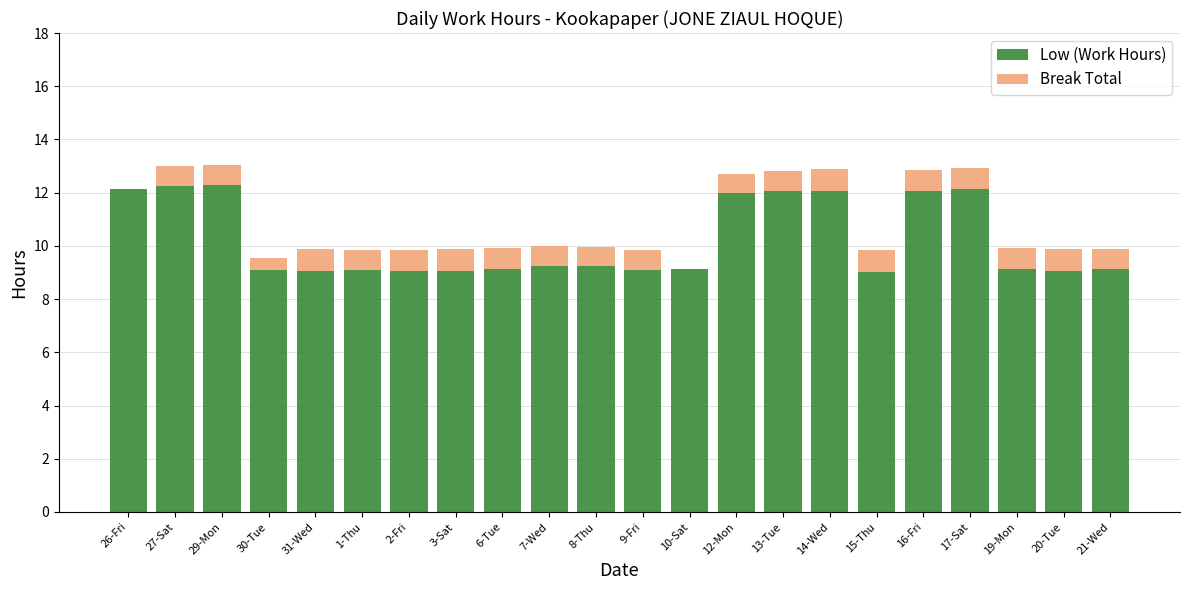

What is the total value across all series at 6-Tue?

9.9